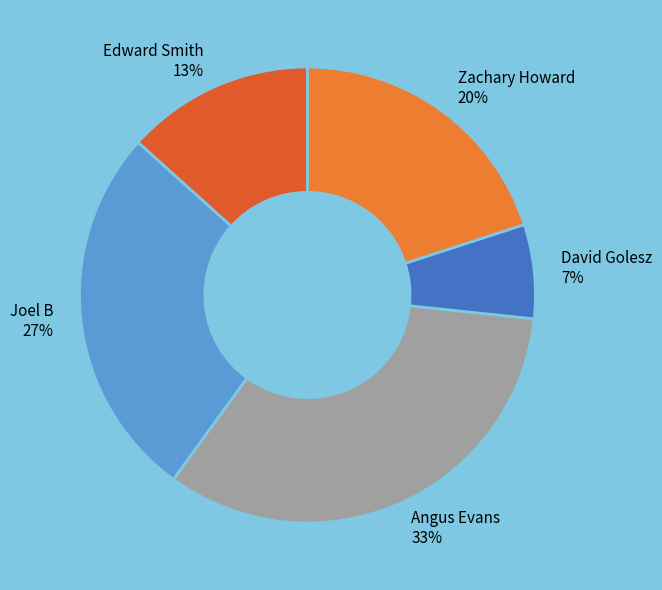

Is the sum of David Golesz and Joel B greater than half?

No